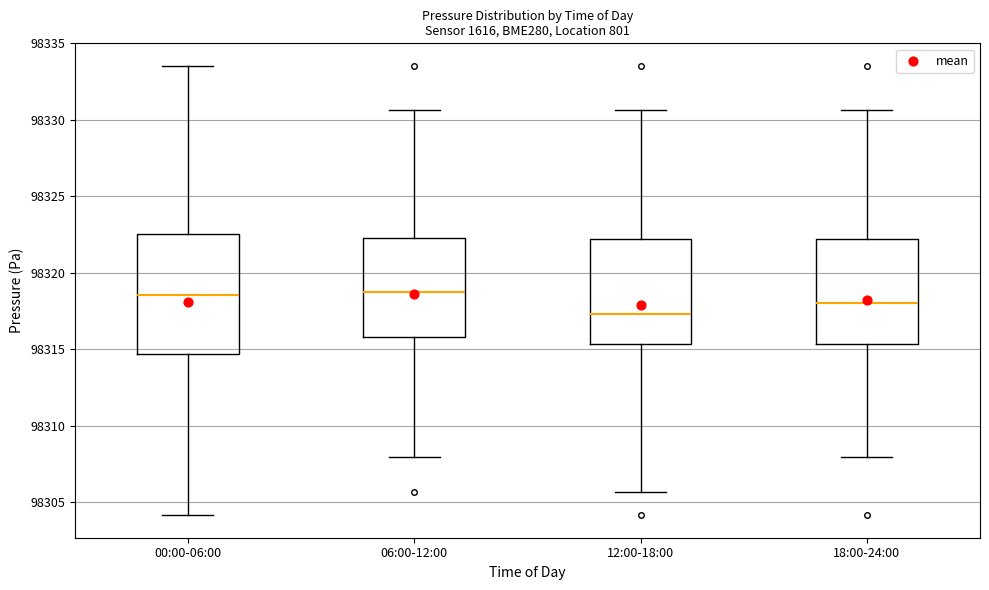

Reading left to right, transcribe this box plot: for each box, give where its median line is, the range the box spans, and where its two whiskers end, as read against the y-axis. The values are not printed on the chart, so give them approximately, as read against the axis.

00:00-06:00: median 98318.5, box 98314.5 to 98322.5, whiskers 98304.0 to 98333.5
06:00-12:00: median 98319.0, box 98316.0 to 98322.5, whiskers 98308.0 to 98330.5
12:00-18:00: median 98317.5, box 98315.5 to 98322.0, whiskers 98305.5 to 98330.5
18:00-24:00: median 98318.0, box 98315.5 to 98322.0, whiskers 98308.0 to 98330.5